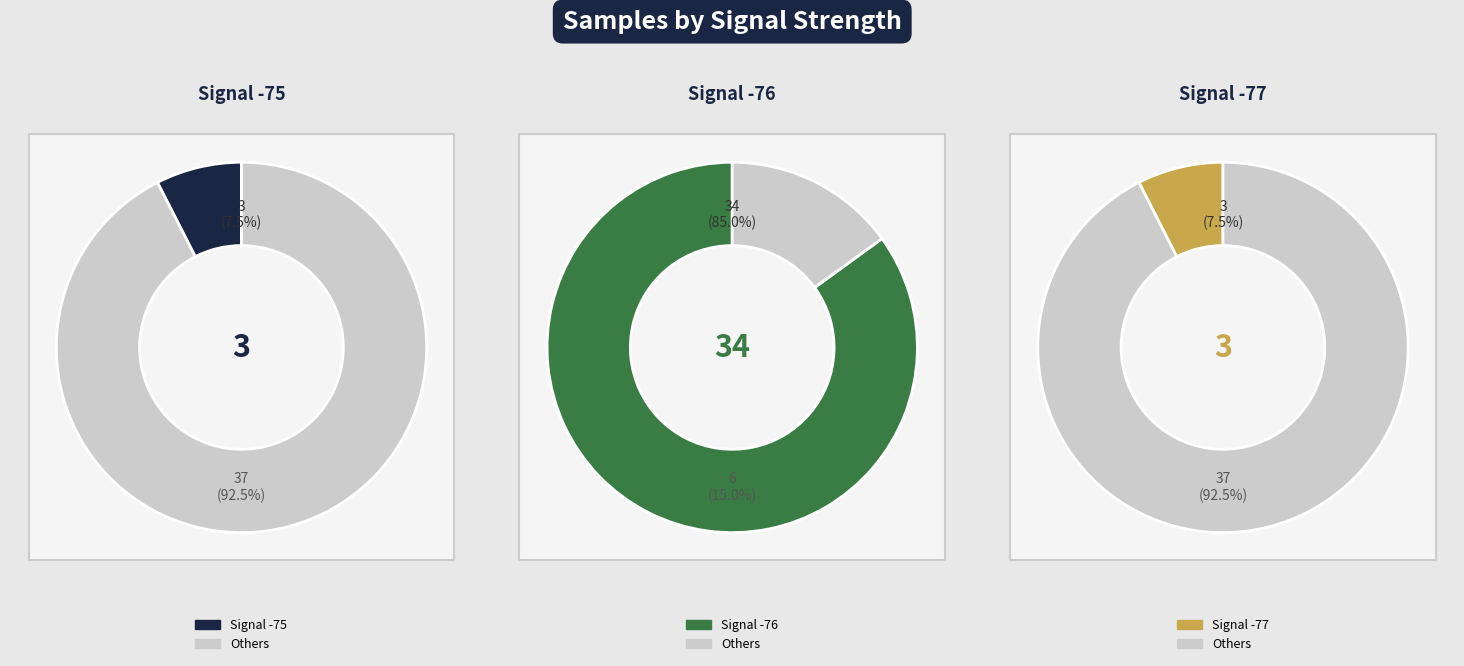

Which slice is the smallest?

3